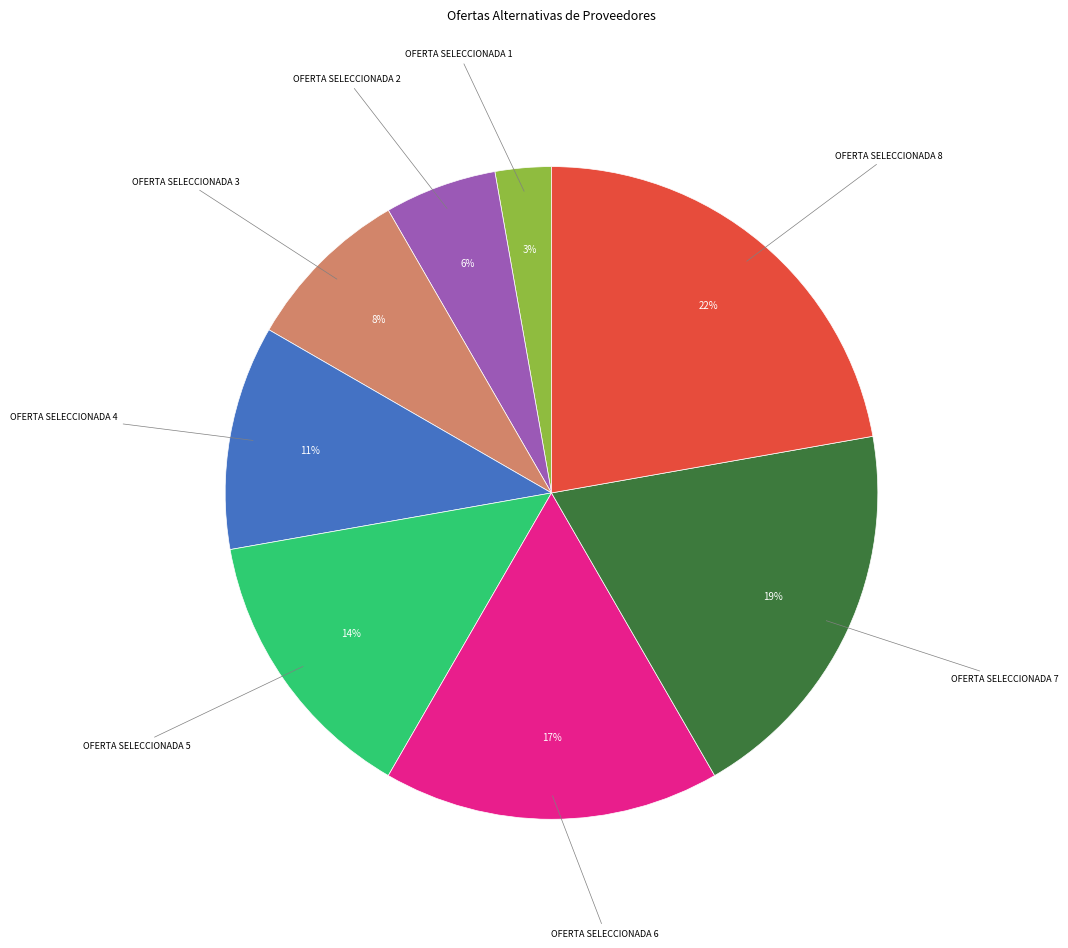

True or false: OFERTA SELECCIONADA 8 accounts for 22% of the total.

True